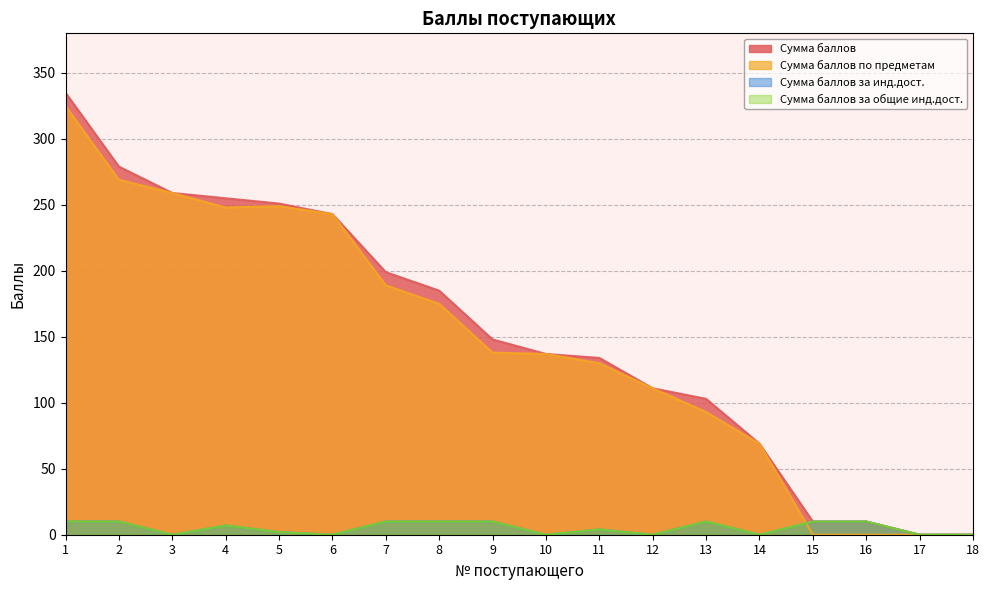

Reading left to right, what are all the values shown in this chart?

Сумма баллов: 1=335	2=279	3=259	4=255	5=251	6=243	7=199	8=185	9=148	10=137	11=134	12=111	13=103	14=69	15=10	16=10	17=0	18=0
Сумма баллов по предметам: 1=325	2=269	3=259	4=248	5=249	6=243	7=189	8=175	9=138	10=137	11=130	12=111	13=93	14=69	15=0	16=0	17=0	18=0
Сумма баллов за инд.дост.: 1=10	2=10	3=0	4=7	5=2	6=0	7=10	8=10	9=10	10=0	11=4	12=0	13=10	14=0	15=10	16=10	17=0	18=0
Сумма баллов за общие инд.дост.: 1=10	2=10	3=0	4=7	5=2	6=0	7=10	8=10	9=10	10=0	11=4	12=0	13=10	14=0	15=10	16=10	17=0	18=0